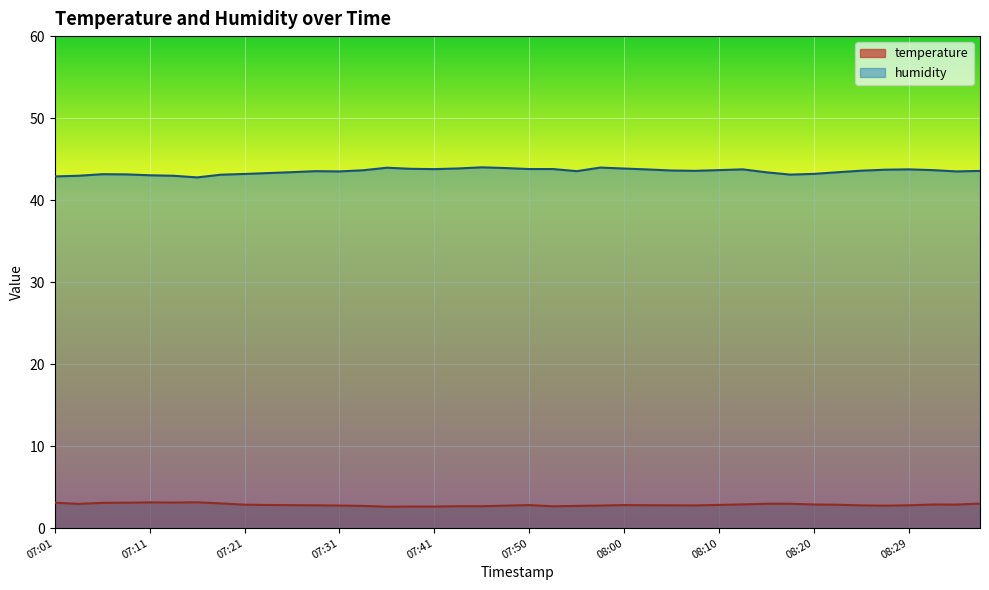

What is the label of the 17th point from the left?

07:41